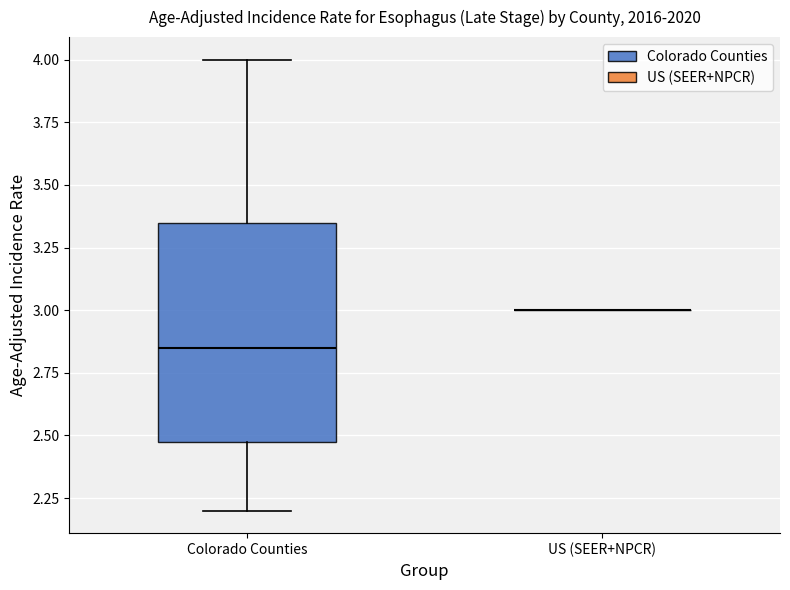

Which box is the tallest, from its lower edge to its upper edge?

Colorado Counties